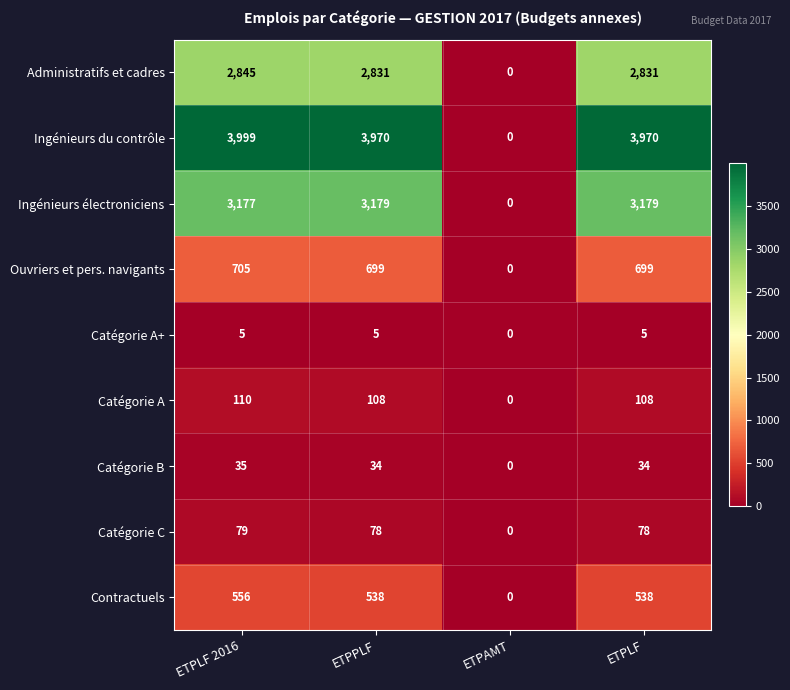

What is the maximum value for Ingénieurs du contrôle?

3999